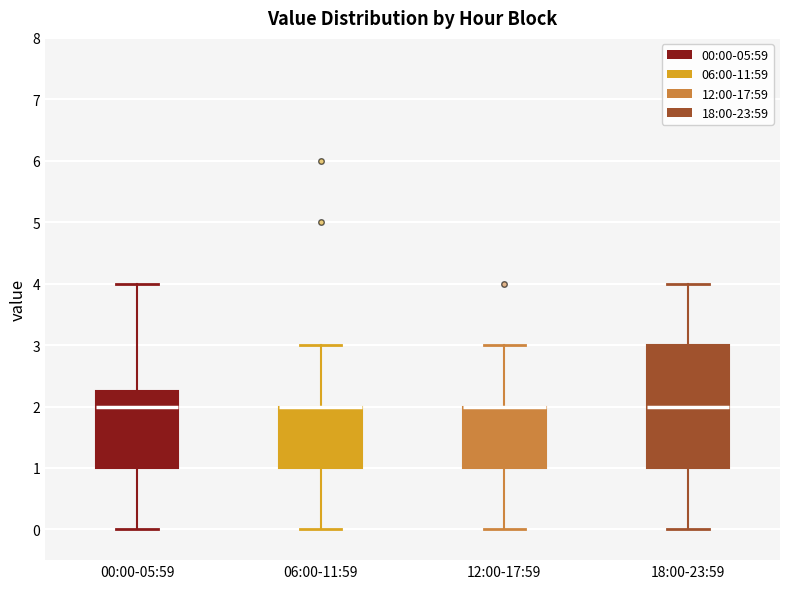

Reading left to right, read every box against the y-axis: the position of its median line, the range the box covers, and the ends of its whiskers. The values are not printed on the chart, so give them approximately, as read against the axis.

00:00-05:59: median 2.0, box 1.0 to 2.3, whiskers 0.0 to 4.0
06:00-11:59: median 2.0 (drawn on the box's upper edge), box 1.0 to 2.0, whiskers 0.0 to 3.0
12:00-17:59: median 2.0 (drawn on the box's upper edge), box 1.0 to 2.0, whiskers 0.0 to 3.0
18:00-23:59: median 2.0, box 1.0 to 3.0, whiskers 0.0 to 4.0